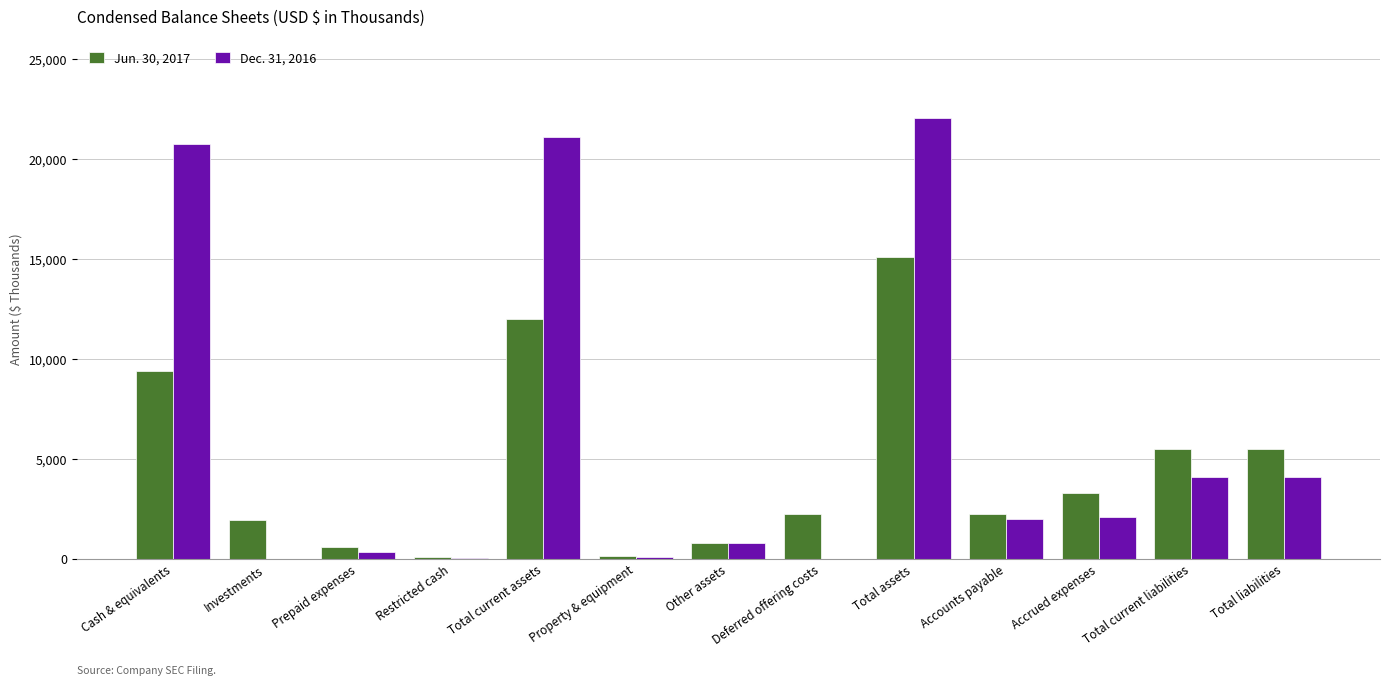

Which label corresponds to the largest value in the chart?

Total assets